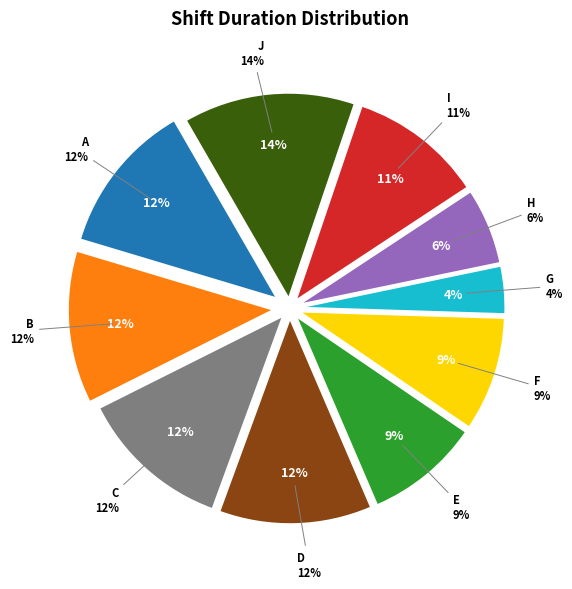

Is i the majority of the pie?

No